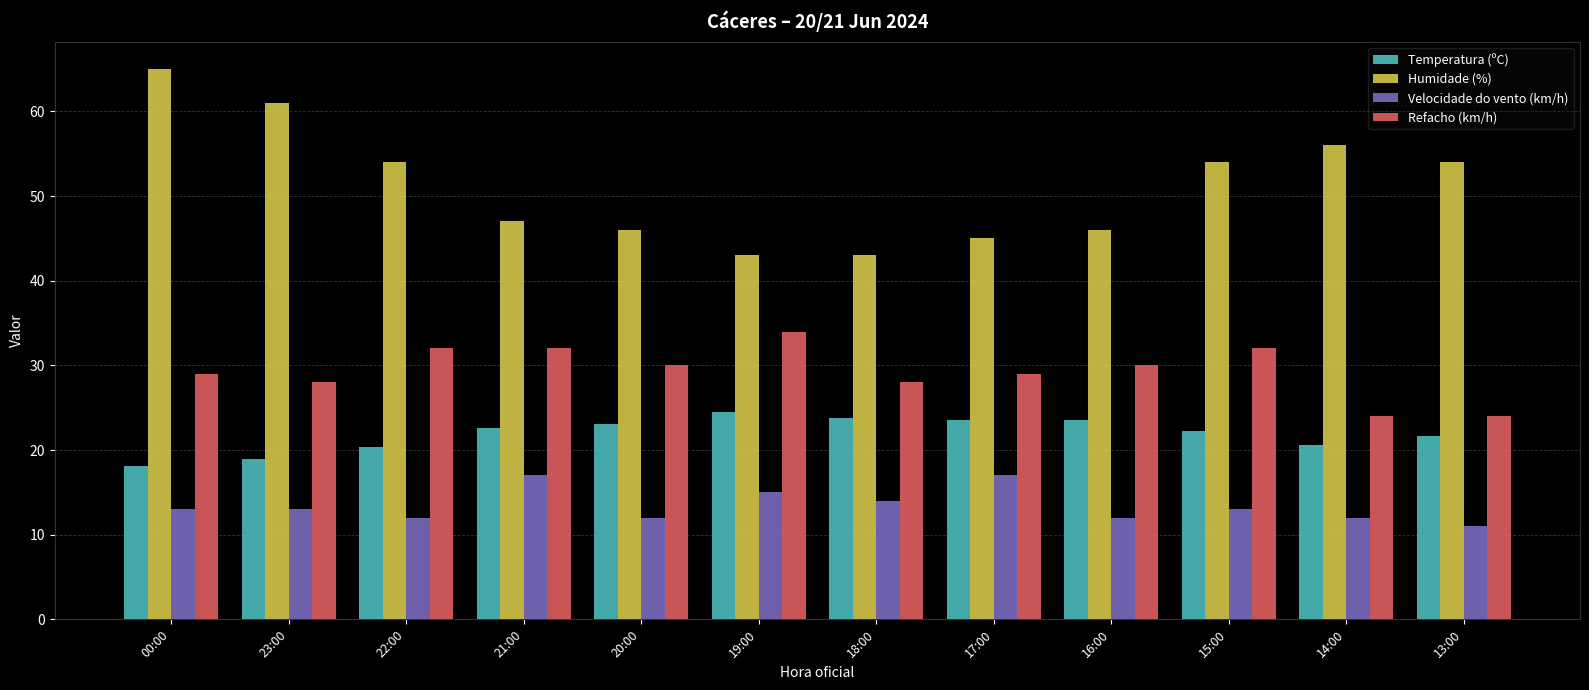

List the series in order of their overall mean, highest first.

Humidade (%), Refacho (km/h), Temperatura (ºC), Velocidade do vento (km/h)